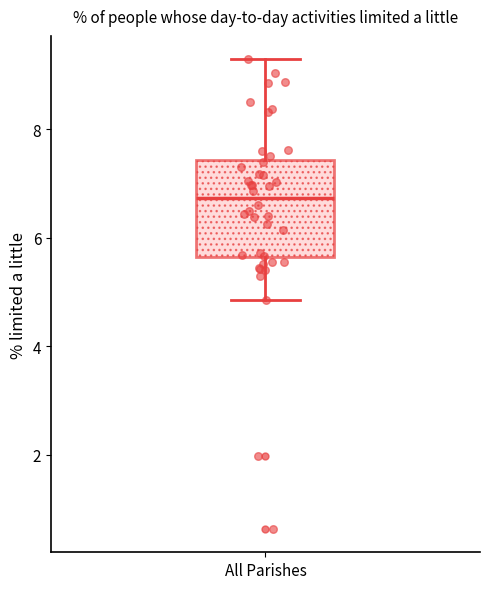

Where is the upper edge of the box for All Parishes on the y-axis? The values are not printed on the chart, so give them approximately, as read against the axis.

7.4